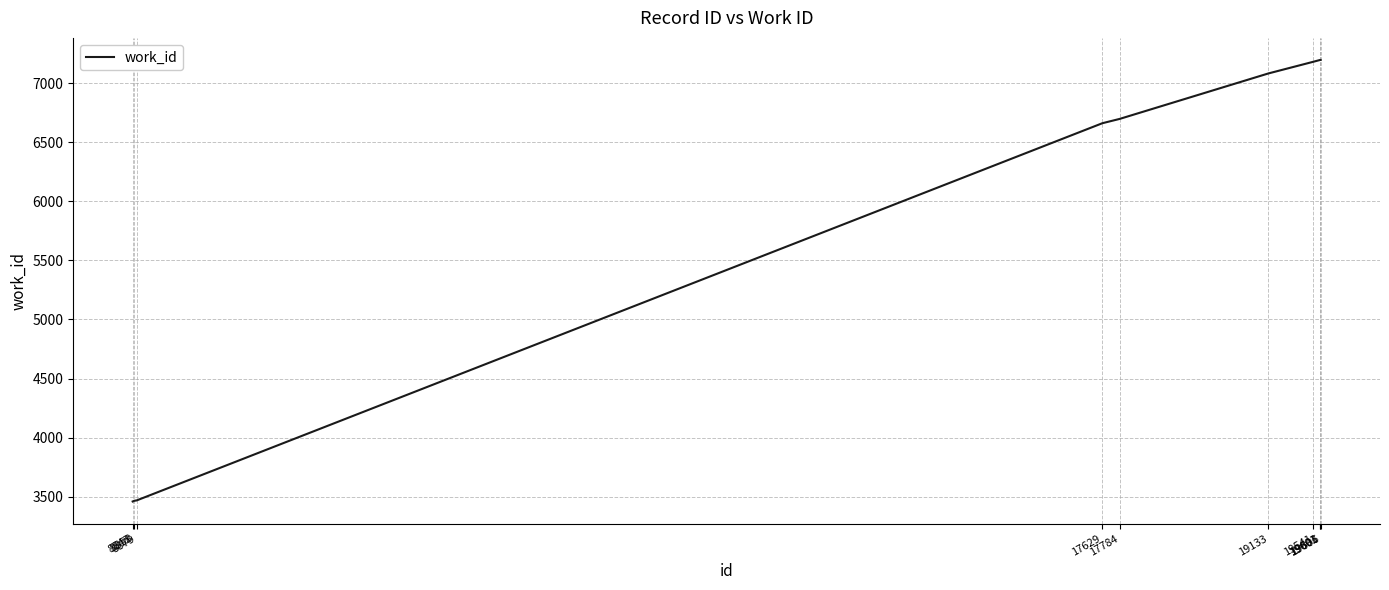

What is the greatest value displayed?

7195